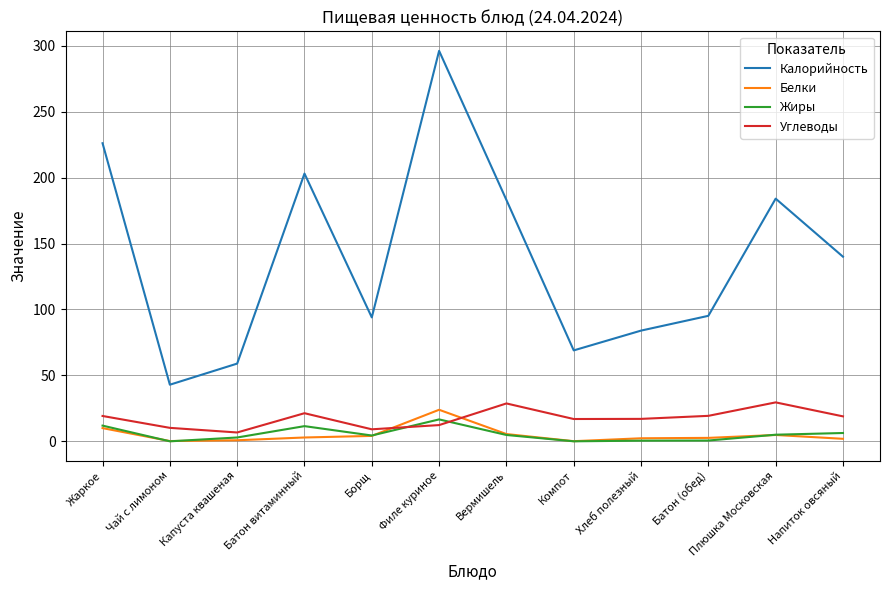

At how many categories does at least one series exceed 136?

6